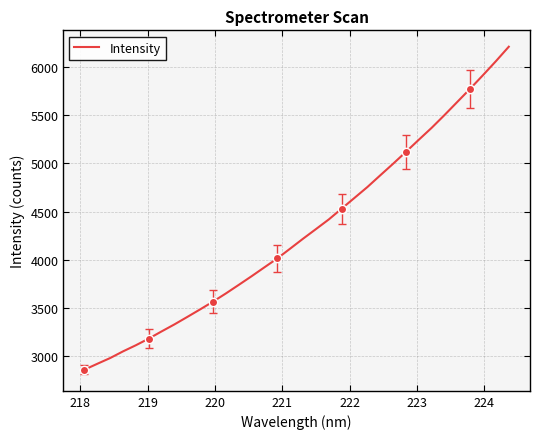

Reading right to left, what are all the values shown in this chart?

6213.2	6063.2	5918.8	5777.6	5640.5	5503.6	5370.9	5246.9	5121.0	4997.4	4877.0	4755.5	4643.1	4531.2	4418.8	4318.3	4218.7	4115.8	4013.7	3921.6	3828.8	3738.6	3649.7	3564.5	3484.0	3405.2	3327.7	3254.6	3179.7	3110.7	3046.8	2977.5	2917.6	2856.5